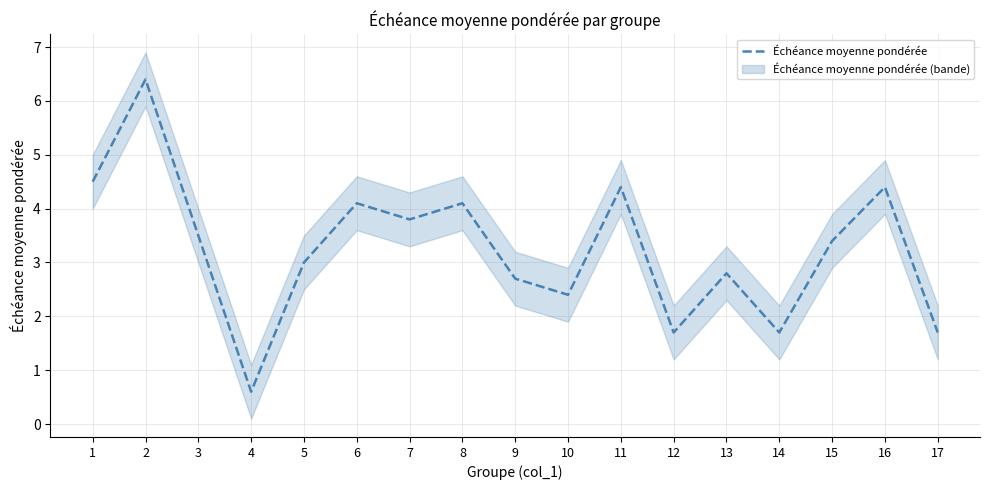

Is this an area chart (filled region under the line)?

No